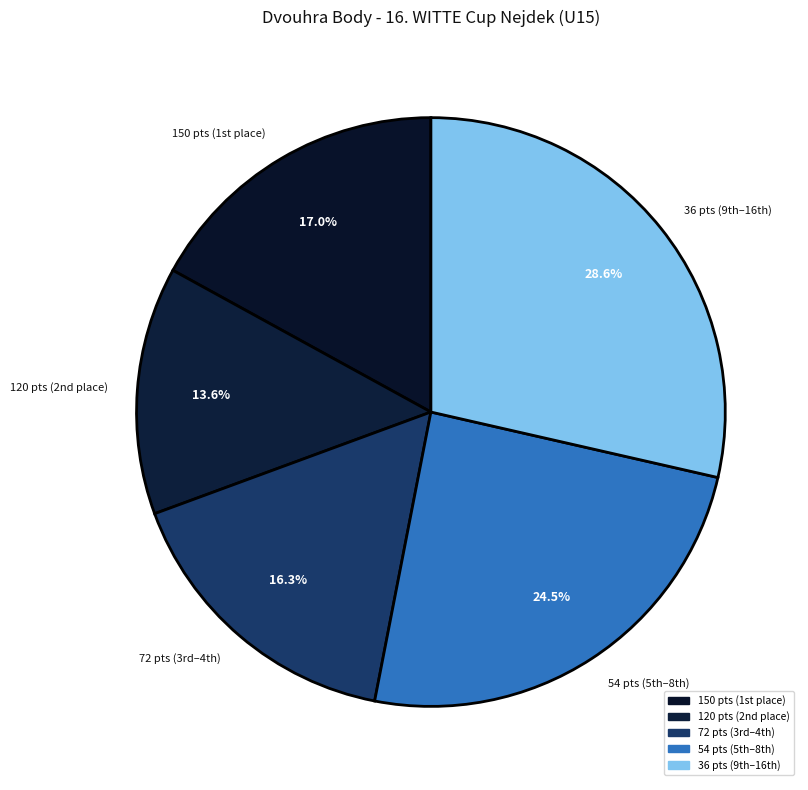

Which category has the biggest portion of the pie?

36 pts (9th–16th)